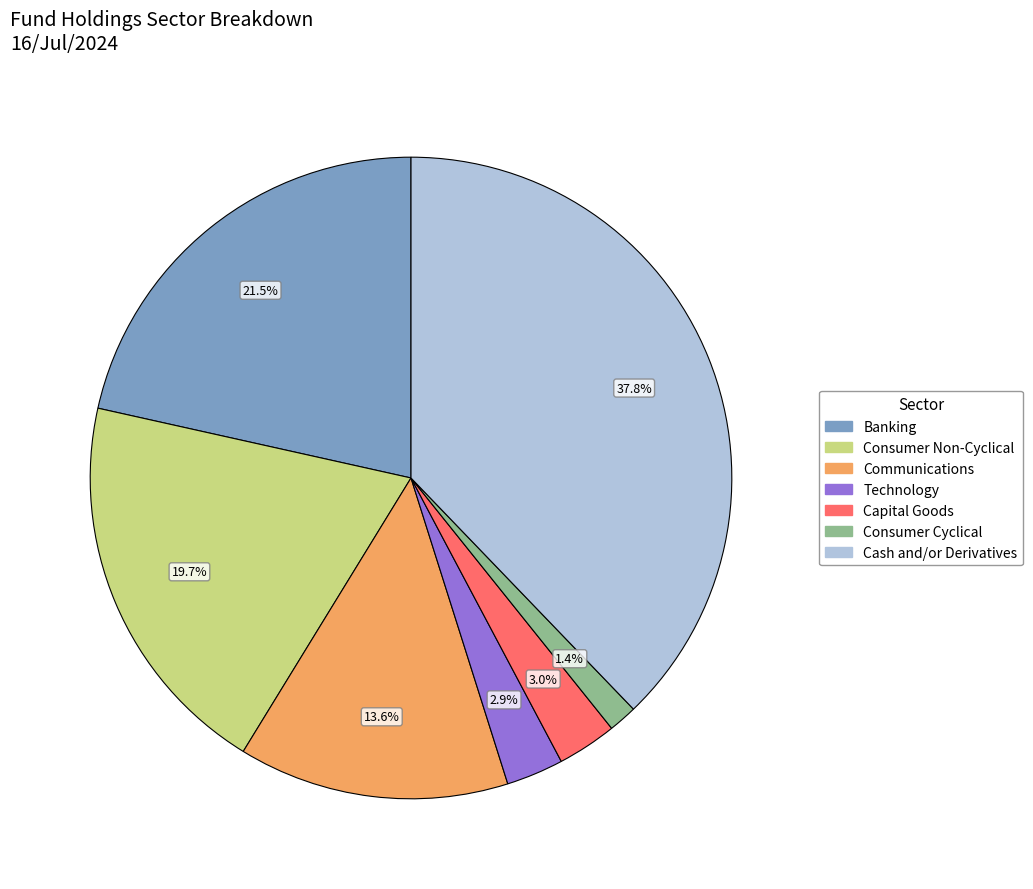

How much of the chart is everything except Consumer Non-Cyclical?

80.3%